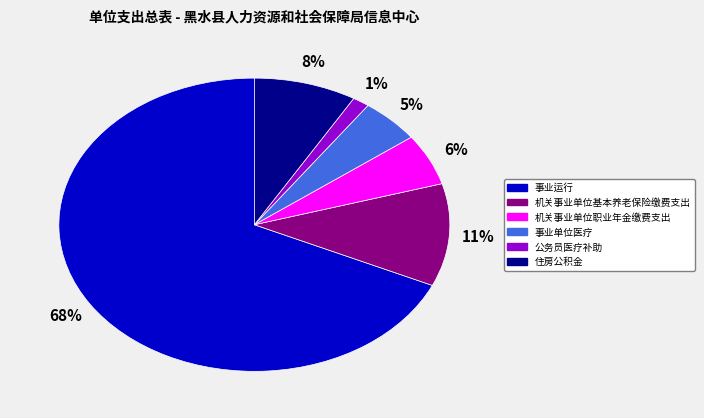

To the nearest percent, what is the difference between the 住房公积金 and 公务员医疗补助 slice percentages?

7%